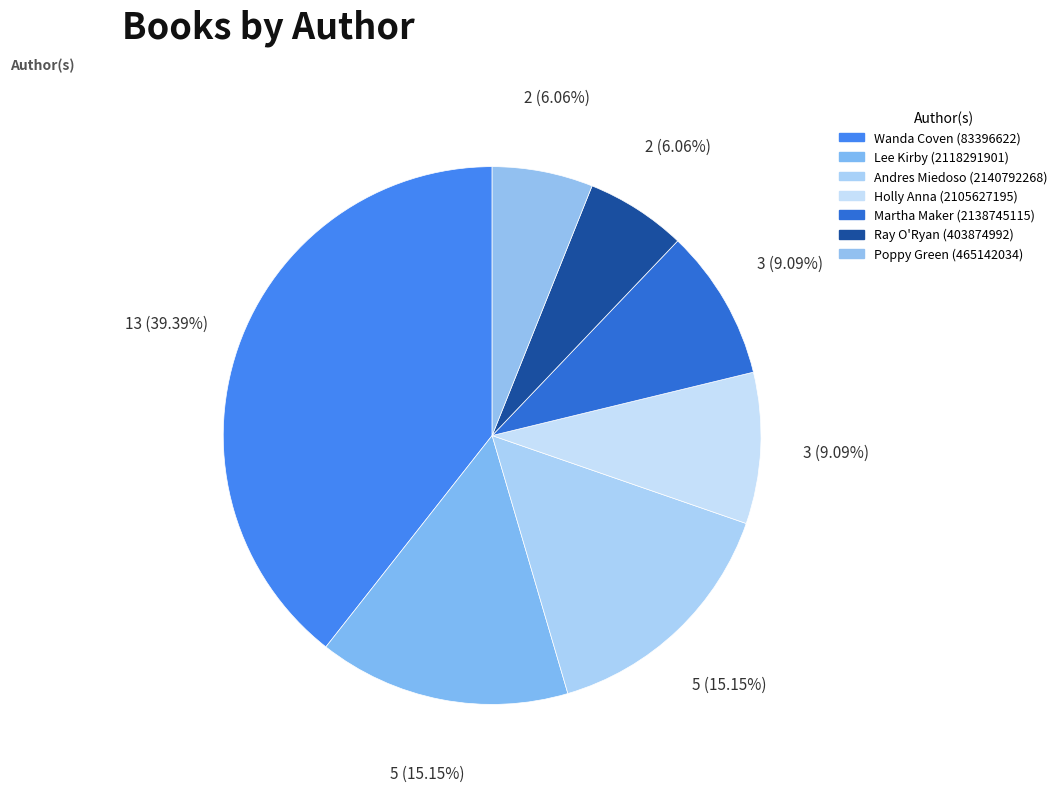

Is Poppy Green (465142034) the majority of the pie?

No